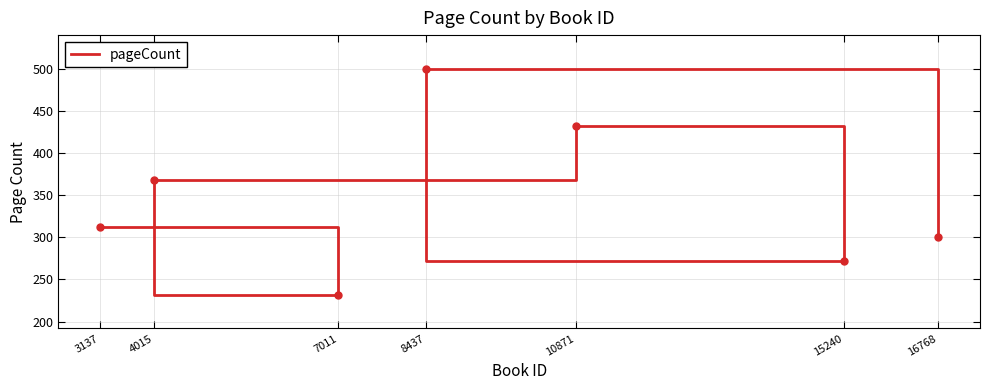

The chart shows a value of 412 at 7011. True or false?

False